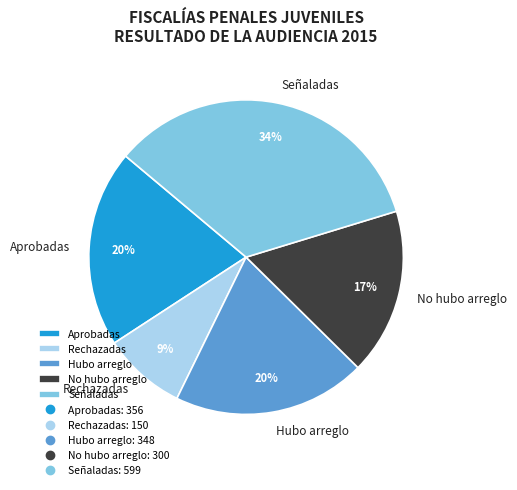

Is it true that Rechazadas is 9% of the pie?

True